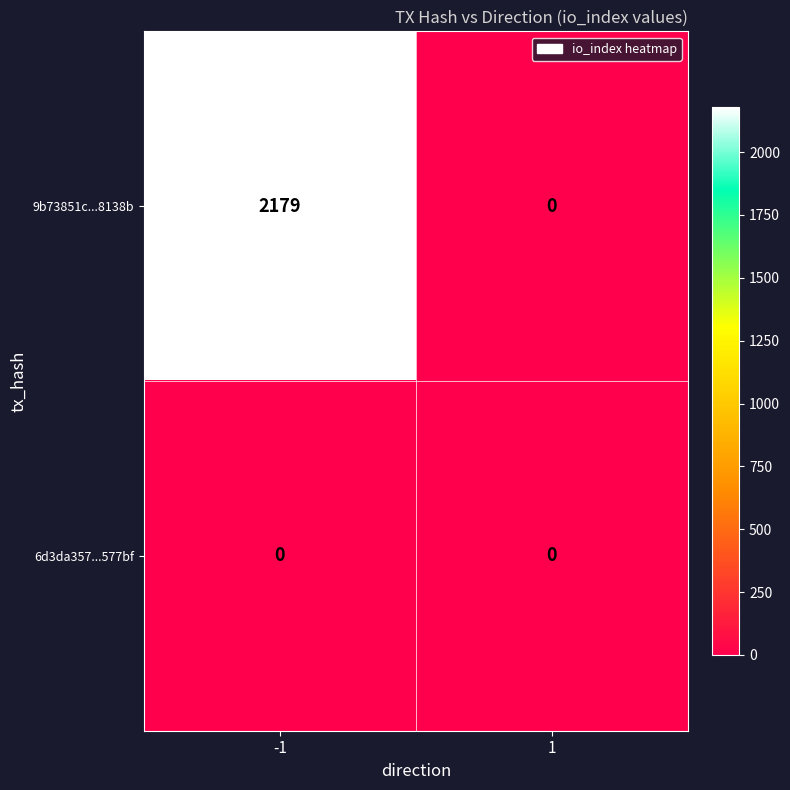

Reading right to left, transcribe all the data shown in this chart.

9b73851c...8138b: 1=0	-1=2179
6d3da357...577bf: 1=0	-1=0